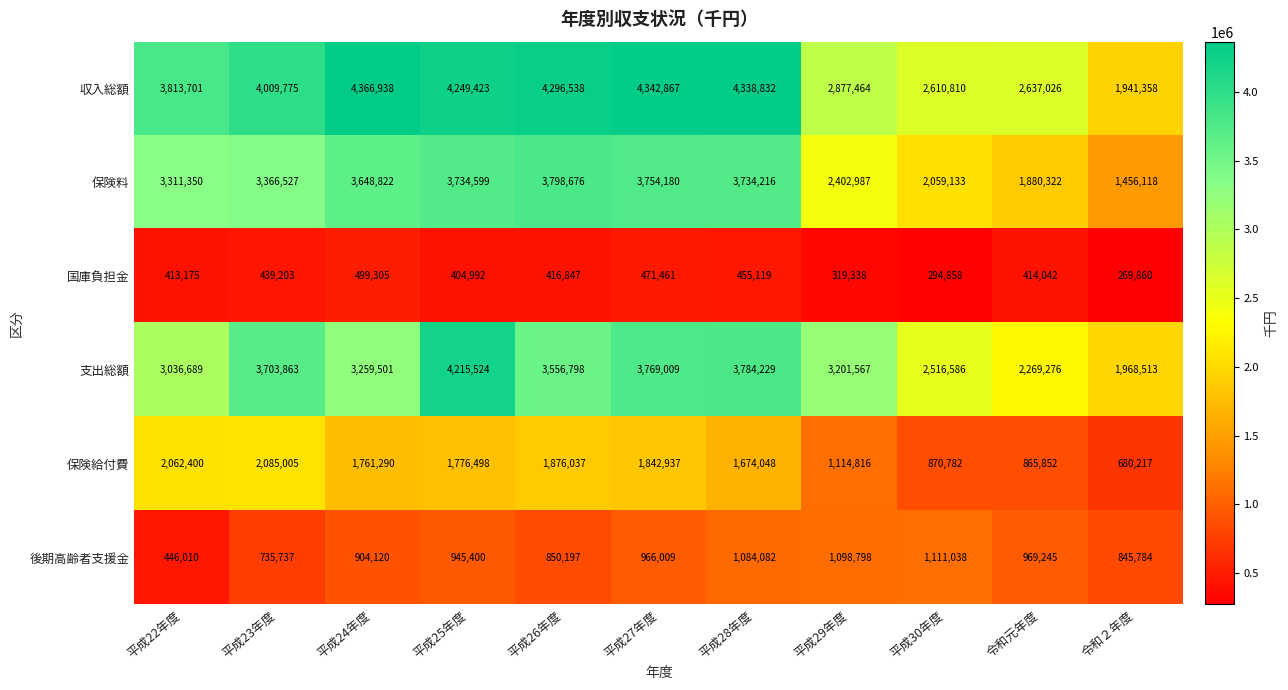

At how many categories does at least one series exceed 1104800?

11